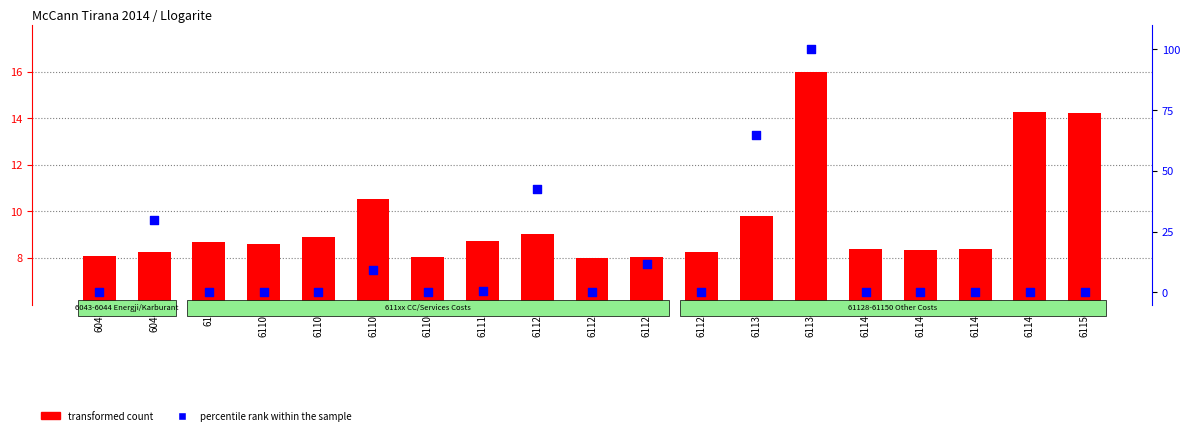

Which series has the largest total across all categories?

percentile rank within the sample